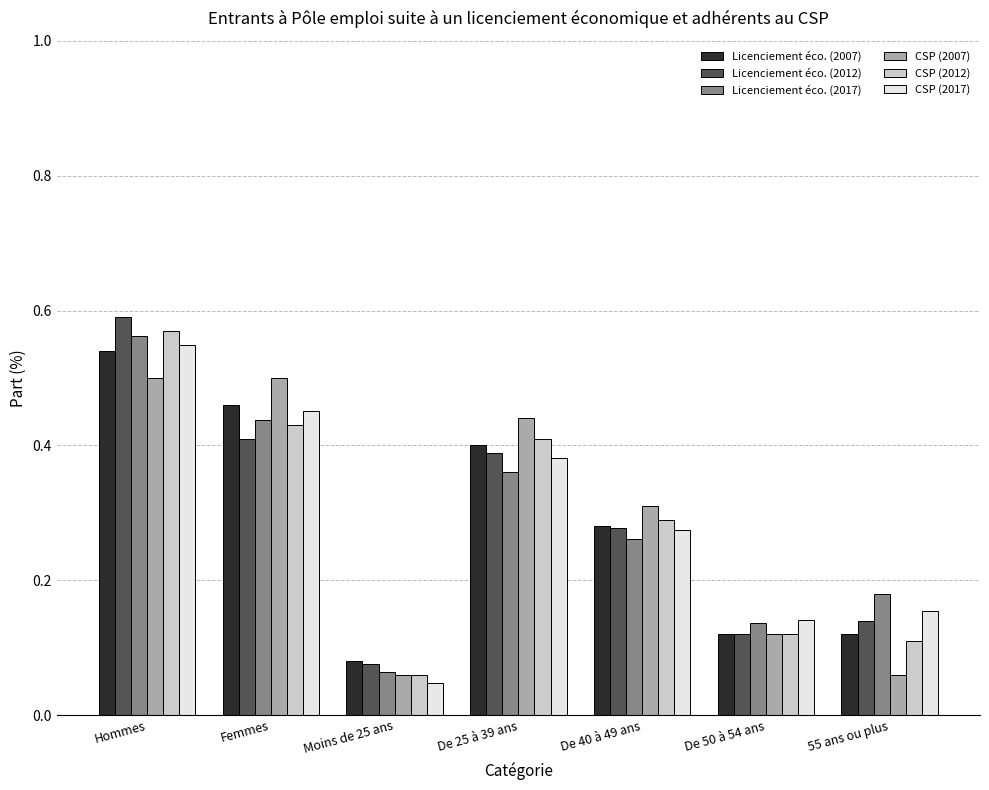

Where is Licenciement éco. (2017) nearest to the value 0?

Moins de 25 ans